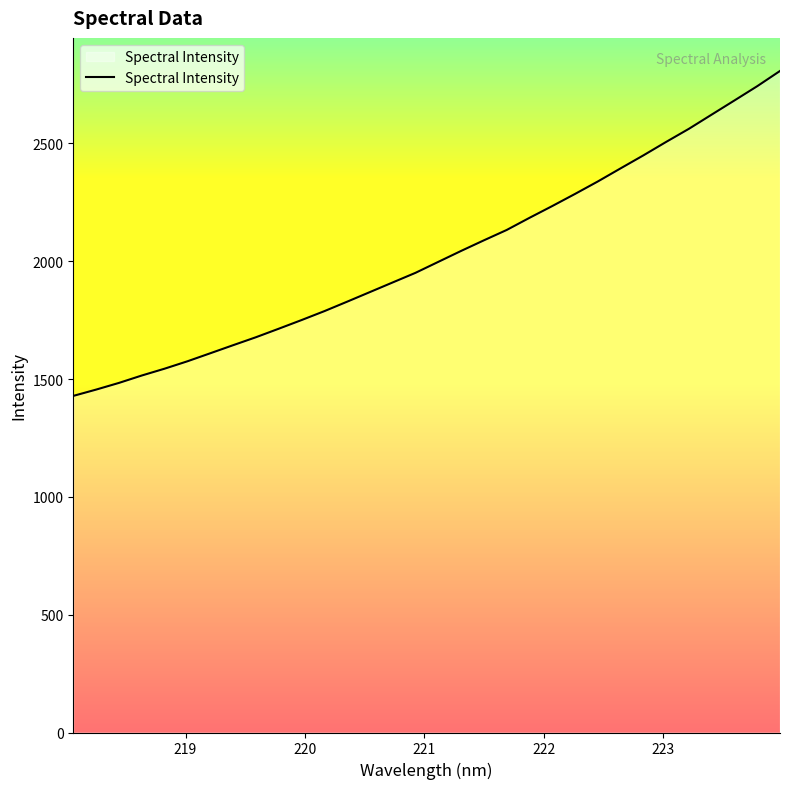

What is the greatest value displayed?

2807.2